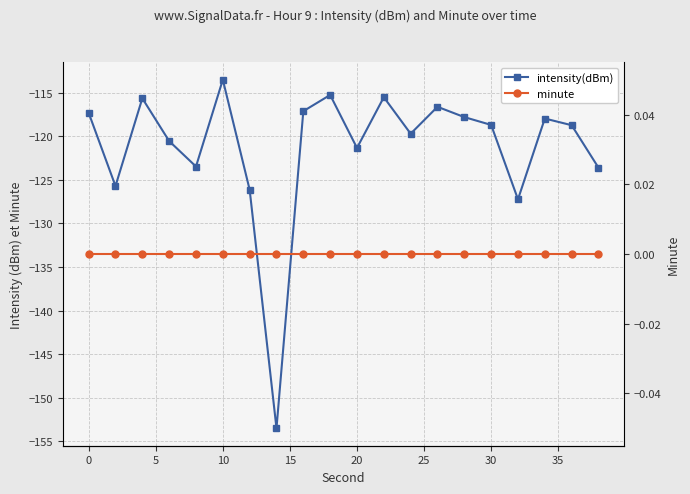

The minute series shows 0.0 at 15. True or false?

True